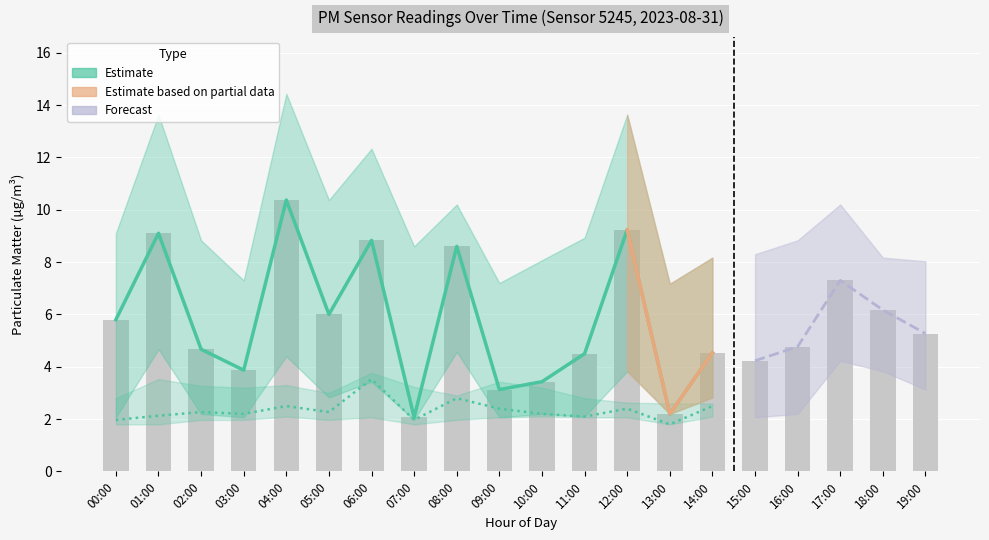

What is the label of the 3rd bar from the left?

02:00